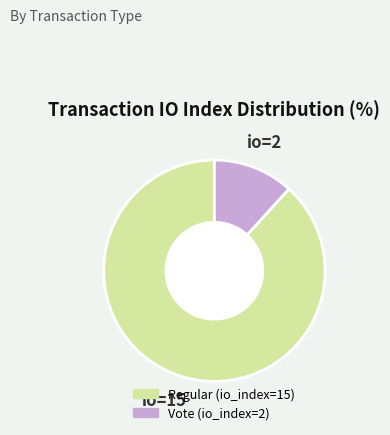

Rank the categories by value from lowest to highest.

Vote (io_index=2), Regular (io_index=15)